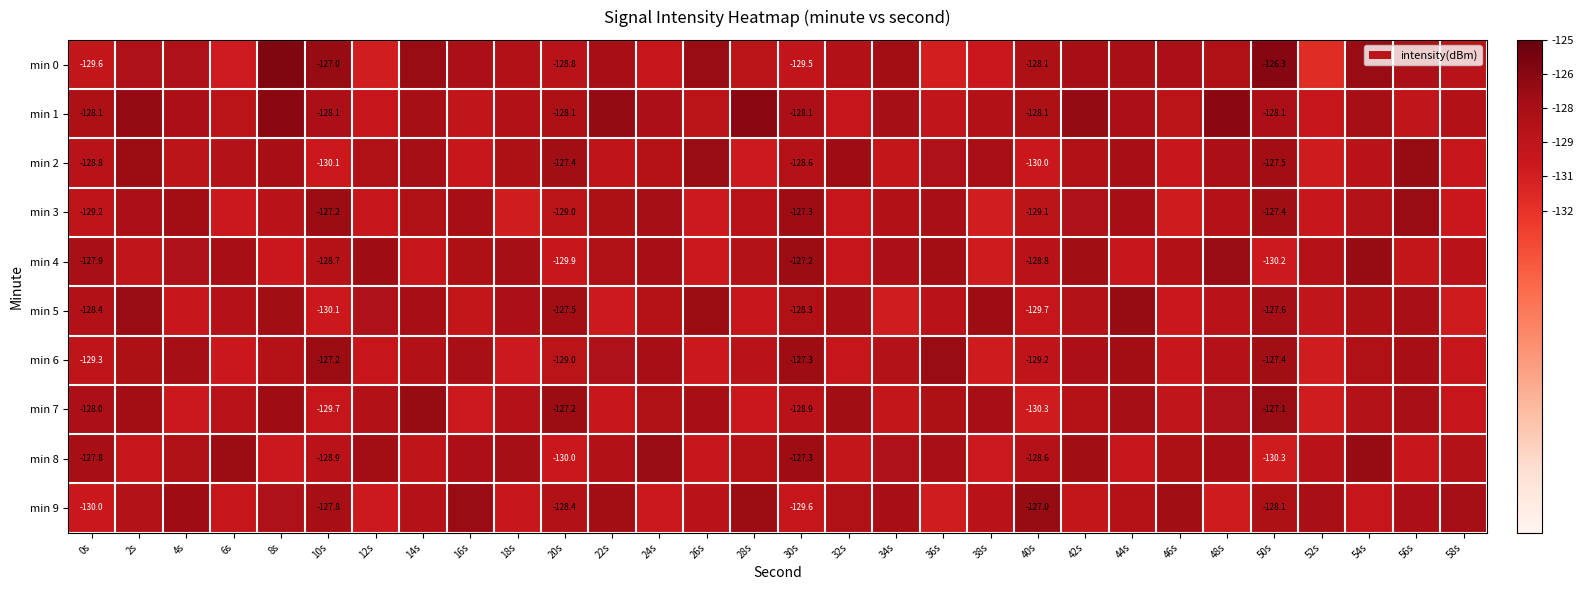

Is the value of min 9 at 40s greater than the value of min 2 at 20s?

Yes